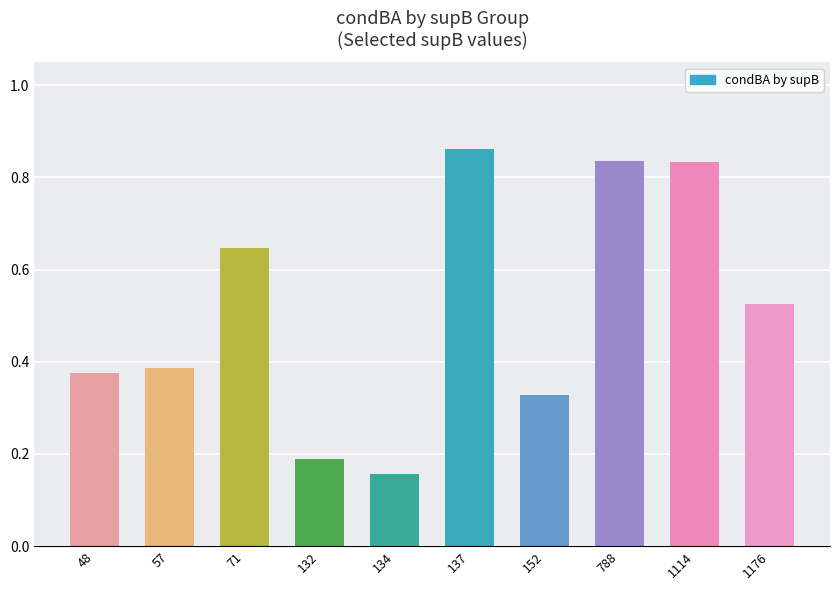

Does the chart contain stacked bars?

No